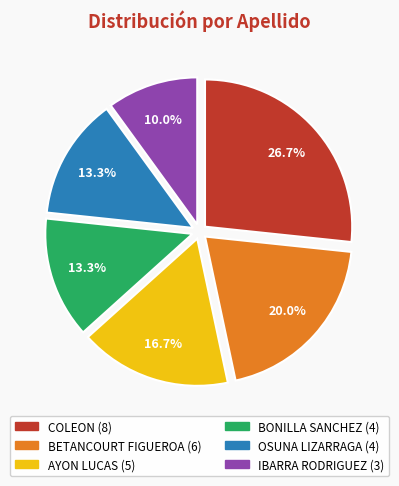

Approximately how many times larger is the value at AYON LUCAS compared to COLEON?

0.6